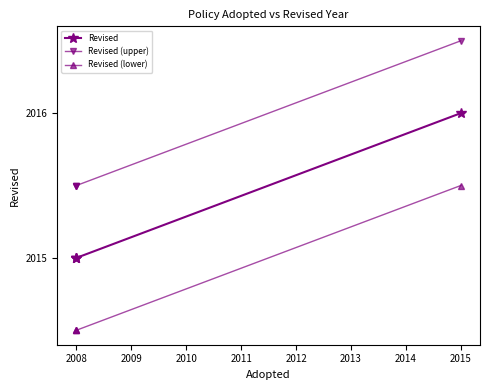

How many lines are shown in the chart?

3